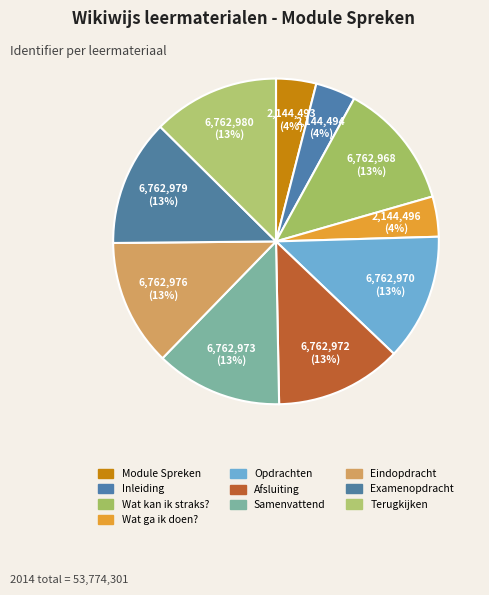

Is it true that Afsluiting is 21% of the pie?

False